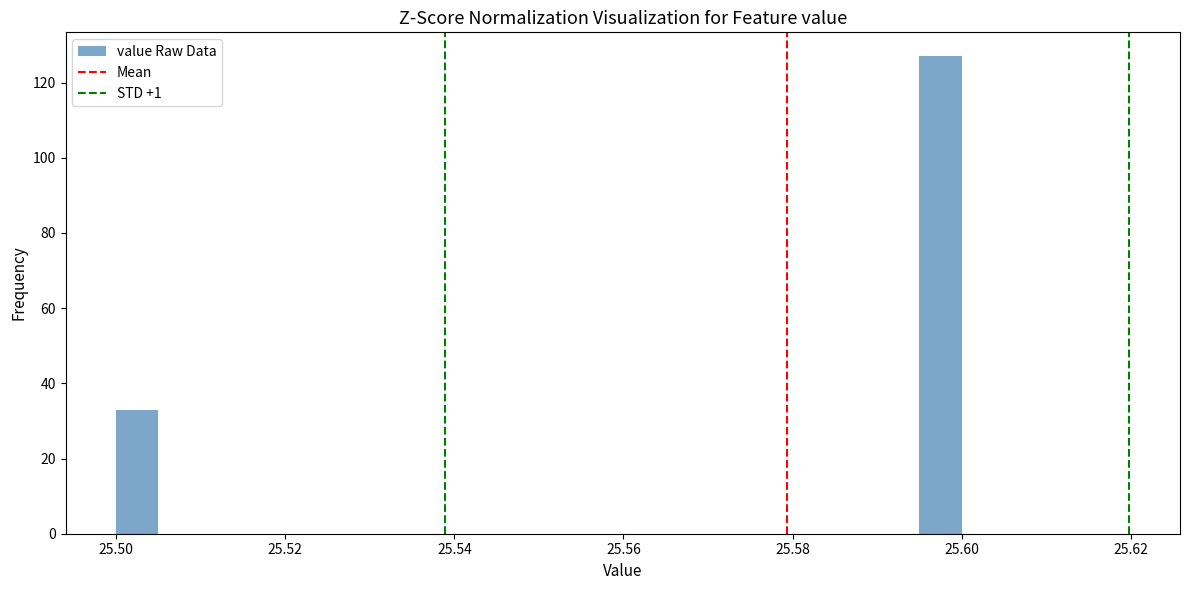

Around what value on the x-axis is the tallest bar? Give the approximate position of its centre, as read against the axis.

25.598